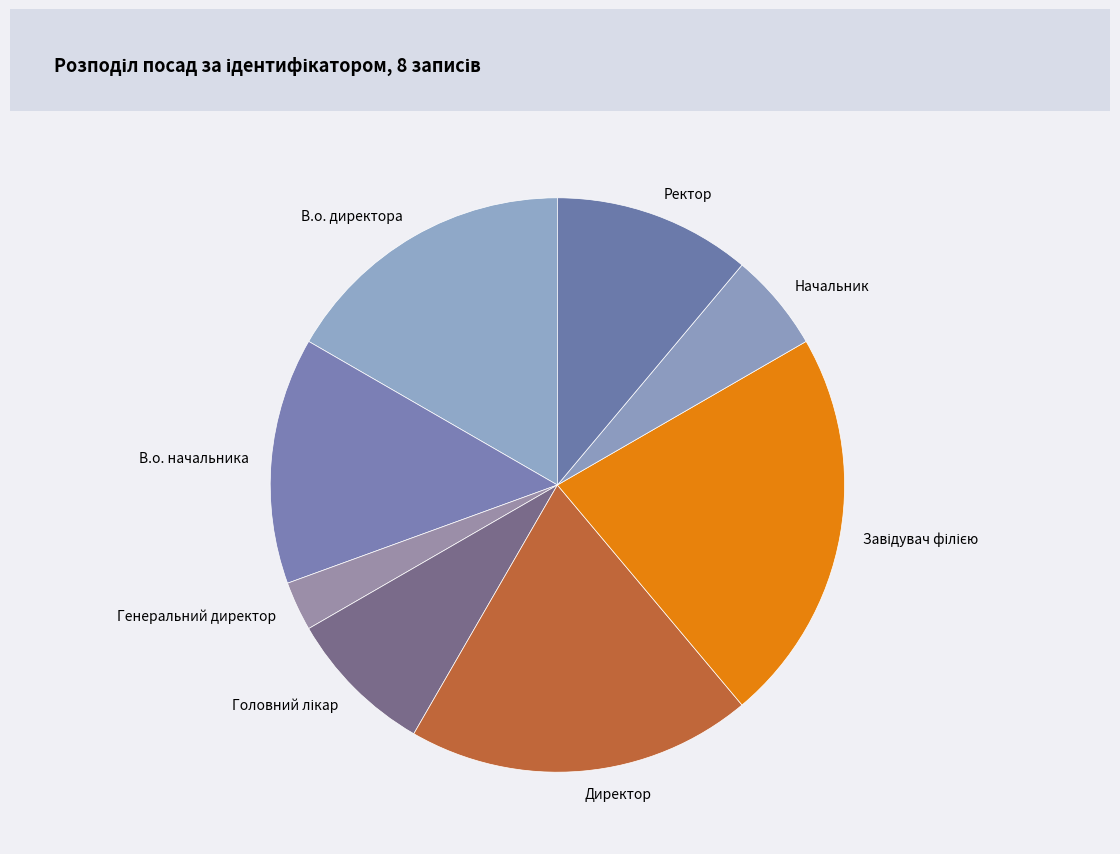

How many segments does this pie chart have?

8